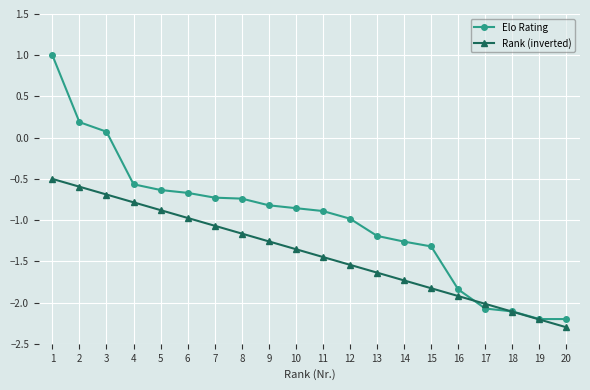

Between 1 and 7, which series saw the biggest shift?

Elo Rating